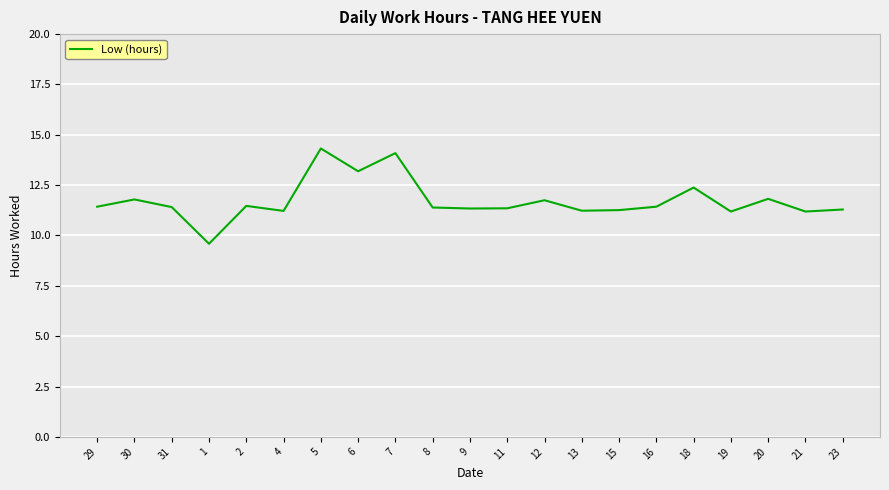

How many distinct data groups are displayed?

1